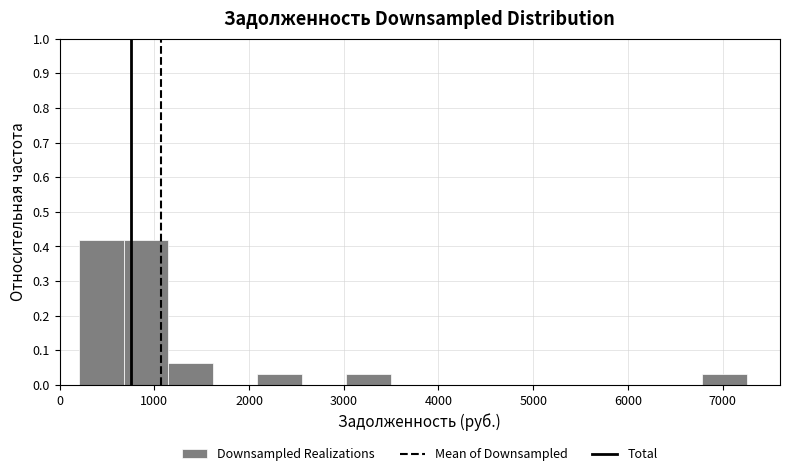

How tall is the bar that spans 3000 to 3500 on the x-axis? Neither the bar edges nor the heights are printed on the chart, so give them approximately, as read against the axes.

0.03